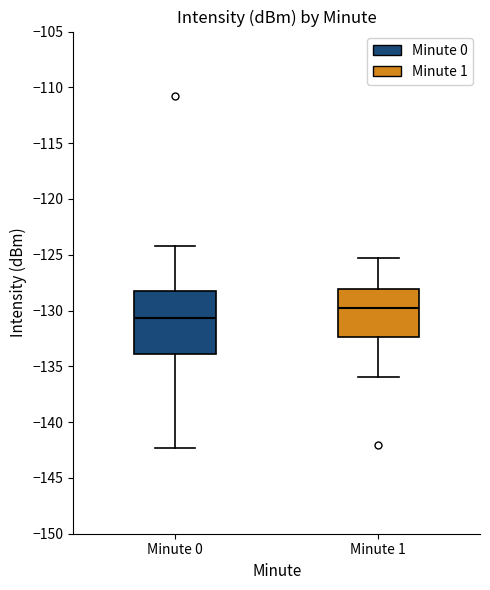

Where does the lower whisker of the box for Minute 0 end on the y-axis? The values are not printed on the chart, so give them approximately, as read against the axis.

-142.5